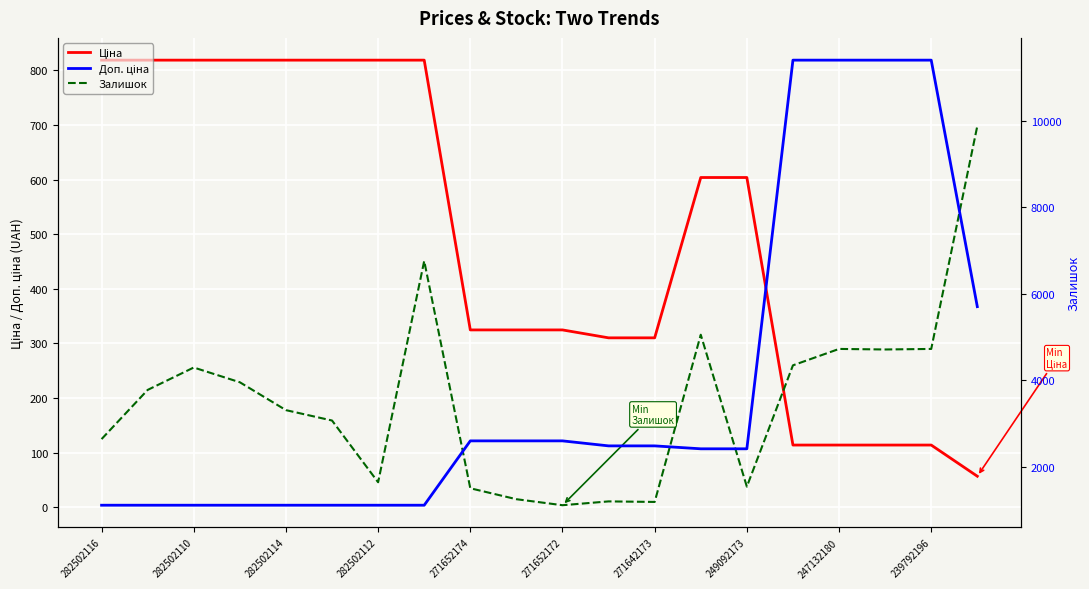

Reading left to right, transcribe all the data shown in this chart.

Ціна: 818.5	818.5	818.5	818.5	818.5	818.5	818.5	818.5	324.8	324.8	324.8	310.3	310.3	603.7	603.7	114.1	114.1	114.1	114.1	57.0
Залишок: 125.0	215.0	256.0	229.0	178.0	159.0	46.0	451.0	35.0	15.0	4.0	11.0	10.0	316.0	38.0	260.0	290.0	289.0	290.0	698.0
Доп. ціна: 1109.2	1109.2	1109.2	1109.2	1109.2	1109.2	1109.2	1109.2	2598.3	2598.3	2598.3	2482.4	2482.4	2414.8	2414.8	11410.0	11410.0	11410.0	11410.0	5705.0